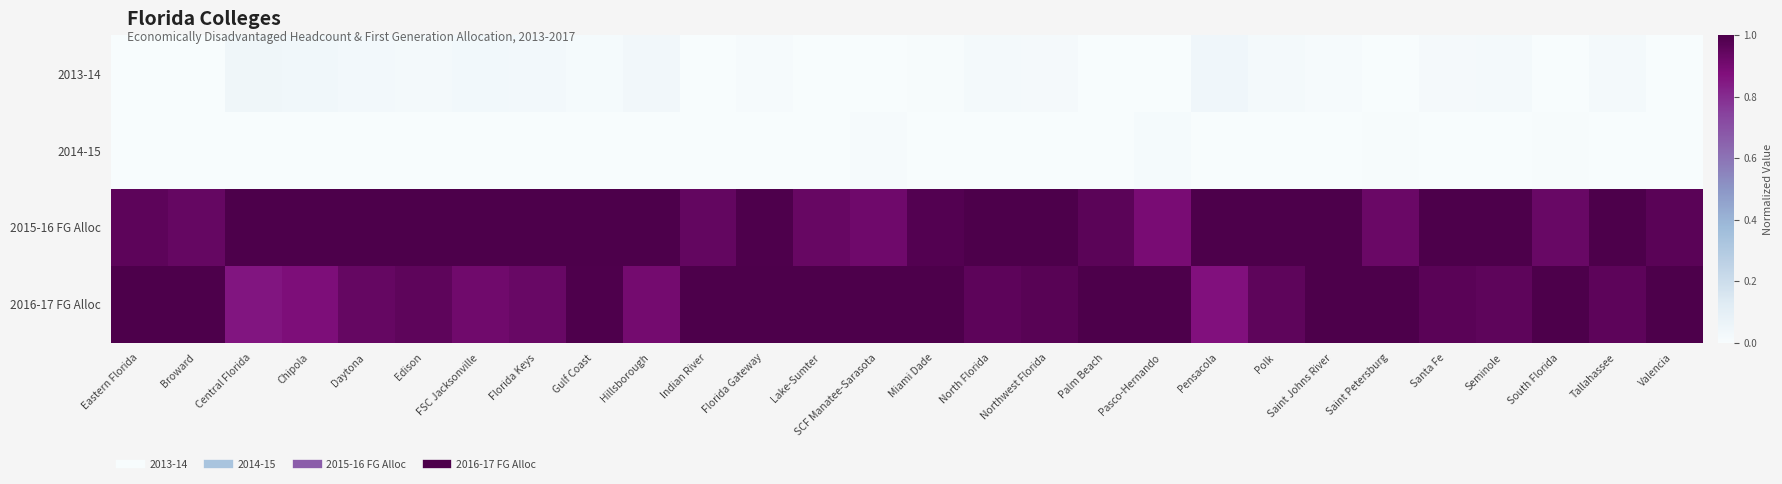

Reading left to right, what are all the values shown in this chart?

2013-14: Eastern Florida=0.0	Broward=0.0	Central Florida=0.0	Chipola=0.0	Daytona=0.0	Edison=0.0	FSC Jacksonville=0.0	Florida Keys=0.0	Gulf Coast=0.0	Hillsborough=0.0	Indian River=0.0	Florida Gateway=0.0	Lake-Sumter=0.0	SCF Manatee-Sarasota=0.0	Miami Dade=0.0	North Florida=0.0	Northwest Florida=0.0	Palm Beach=0.0	Pasco-Hernando=0.0	Pensacola=0.0	Polk=0.0	Saint Johns River=0.0	Saint Petersburg=0.0	Santa Fe=0.0	Seminole=0.0	South Florida=0.0	Tallahassee=0.0	Valencia=0.0
2014-15: Eastern Florida=0.0	Broward=0.0	Central Florida=0.0	Chipola=0.0	Daytona=0.0	Edison=0.0	FSC Jacksonville=0.0	Florida Keys=0.0	Gulf Coast=0.0	Hillsborough=0.0	Indian River=0.0	Florida Gateway=0.0	Lake-Sumter=0.0	SCF Manatee-Sarasota=0.0	Miami Dade=0.0	North Florida=0.0	Northwest Florida=0.0	Palm Beach=0.0	Pasco-Hernando=0.0	Pensacola=0.0	Polk=0.0	Saint Johns River=0.0	Saint Petersburg=0.0	Santa Fe=0.0	Seminole=0.0	South Florida=0.0	Tallahassee=0.0	Valencia=0.0
2015-16 FG Alloc: Eastern Florida=1.0	Broward=0.9	Central Florida=1.0	Chipola=1.0	Daytona=1.0	Edison=1.0	FSC Jacksonville=1.0	Florida Keys=1.0	Gulf Coast=1.0	Hillsborough=1.0	Indian River=0.9	Florida Gateway=1.0	Lake-Sumter=0.9	SCF Manatee-Sarasota=0.9	Miami Dade=1.0	North Florida=1.0	Northwest Florida=1.0	Palm Beach=1.0	Pasco-Hernando=0.9	Pensacola=1.0	Polk=1.0	Saint Johns River=1.0	Saint Petersburg=0.9	Santa Fe=1.0	Seminole=1.0	South Florida=0.9	Tallahassee=1.0	Valencia=1.0
2016-17 FG Alloc: Eastern Florida=1.0	Broward=1.0	Central Florida=0.9	Chipola=0.9	Daytona=0.9	Edison=1.0	FSC Jacksonville=0.9	Florida Keys=0.9	Gulf Coast=1.0	Hillsborough=0.9	Indian River=1.0	Florida Gateway=1.0	Lake-Sumter=1.0	SCF Manatee-Sarasota=1.0	Miami Dade=1.0	North Florida=1.0	Northwest Florida=1.0	Palm Beach=1.0	Pasco-Hernando=1.0	Pensacola=0.9	Polk=1.0	Saint Johns River=1.0	Saint Petersburg=1.0	Santa Fe=1.0	Seminole=1.0	South Florida=1.0	Tallahassee=1.0	Valencia=1.0